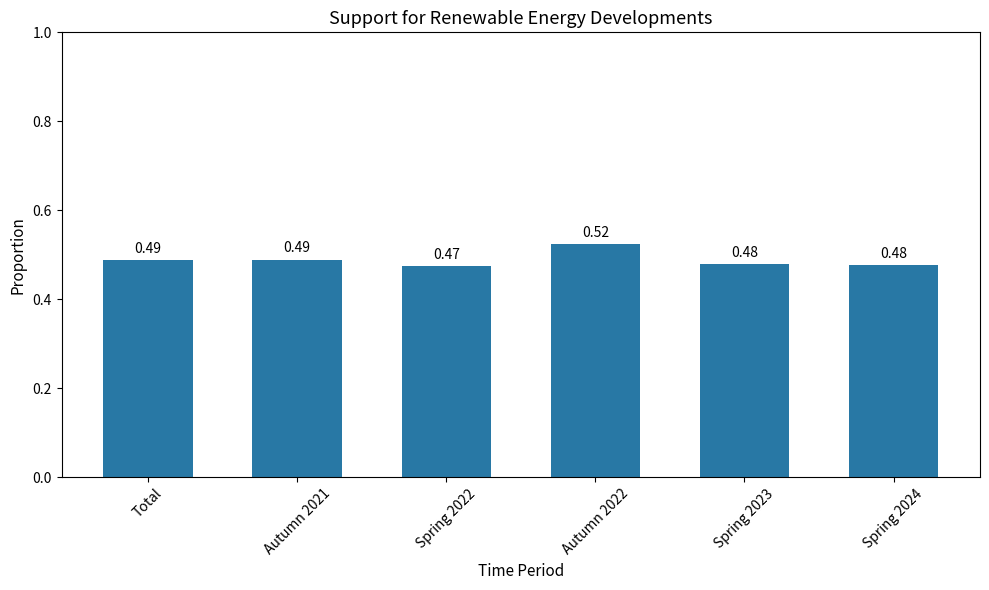

Which has a higher value, Spring 2022 or Autumn 2022?

Autumn 2022